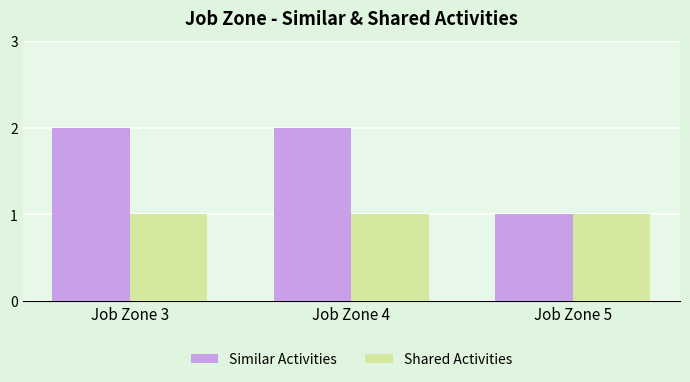

Is it true that Shared Activities equals 2 at Job Zone 3?

False